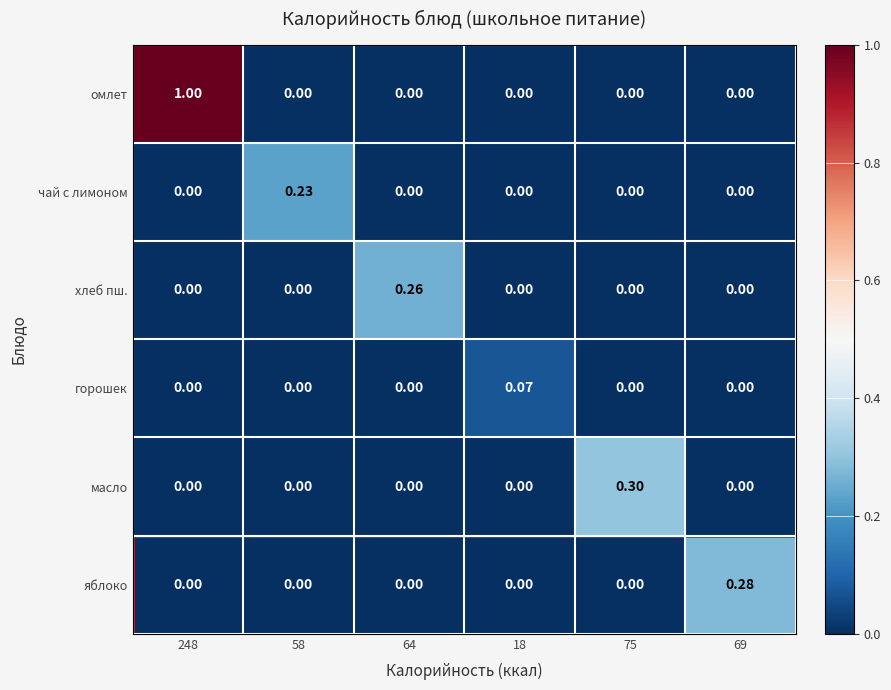

Which series changed the most between 64 and 69?

яблоко